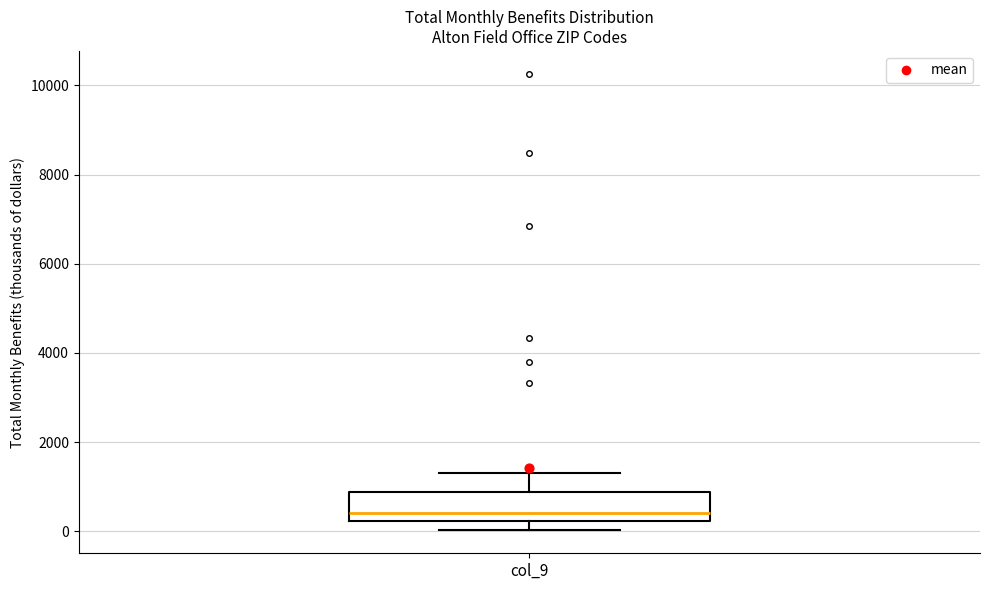

Read this box plot against the y-axis: the position of the median line, the range covered by the box, and the ends of both whiskers. The values are not printed on the chart, so give them approximately, as read against the axis.

median 400, box 200 to 800, whiskers 0 to 1200